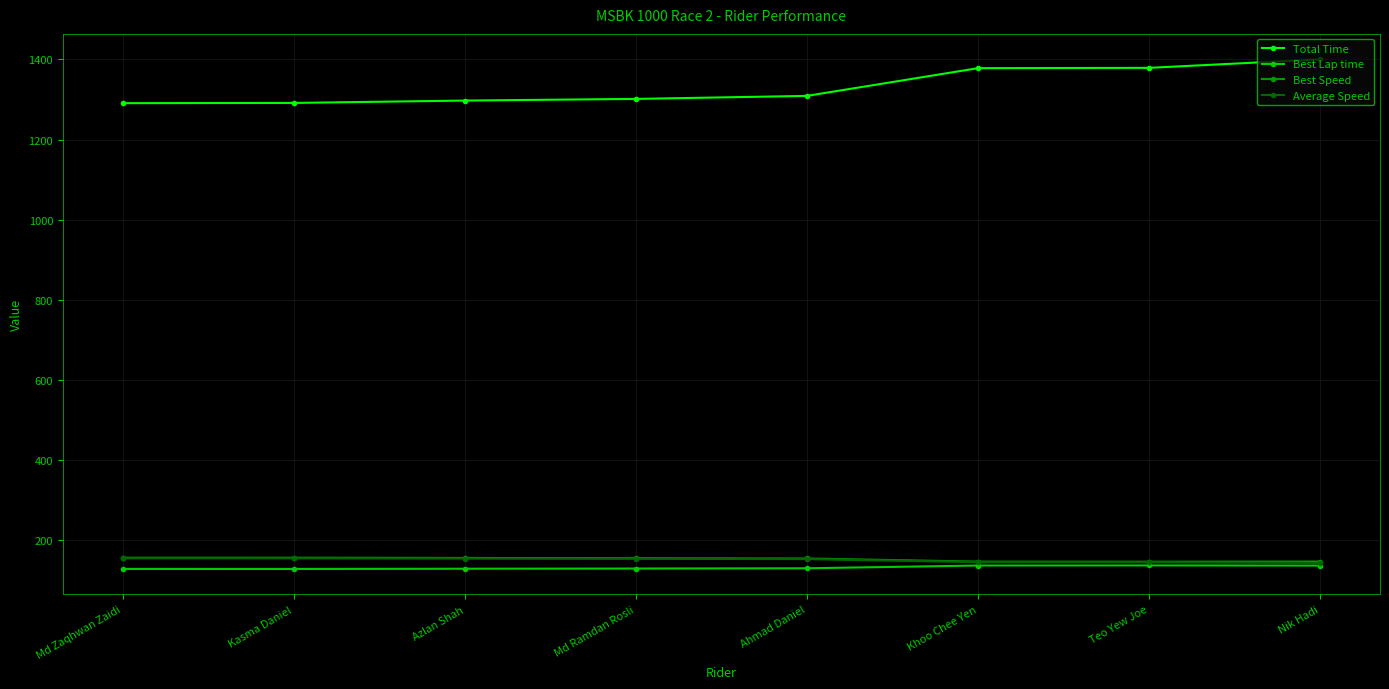

How many data points in Best Lap time are less than 129?

4